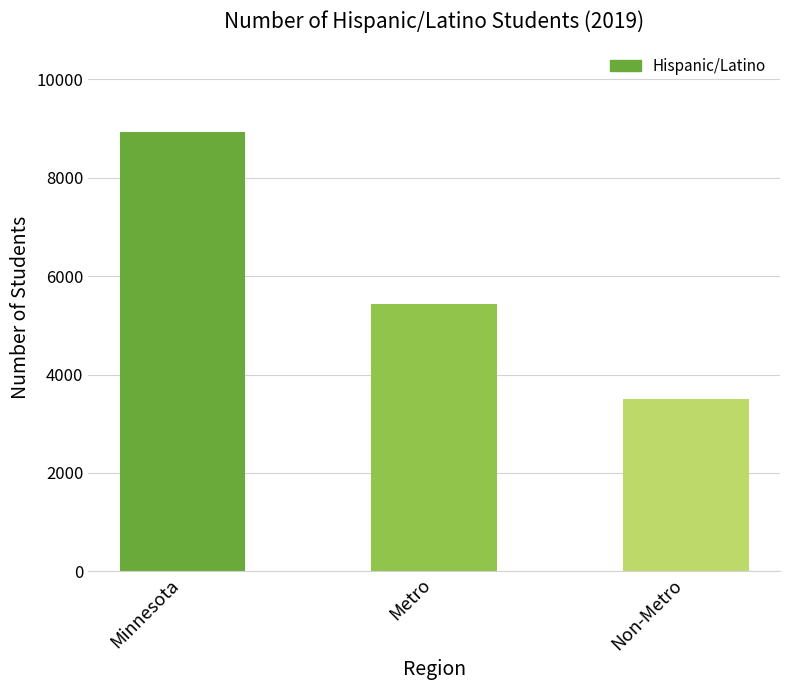

At which label is the value closest to 6211?

Metro